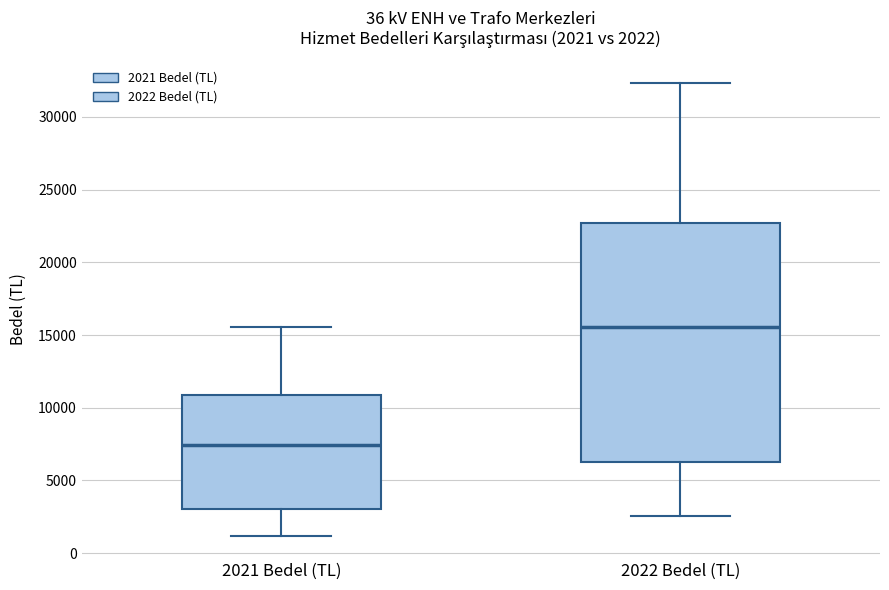

Comparing the boxes themselves (not the whiskers), which one is the tallest?

2022 Bedel (TL)